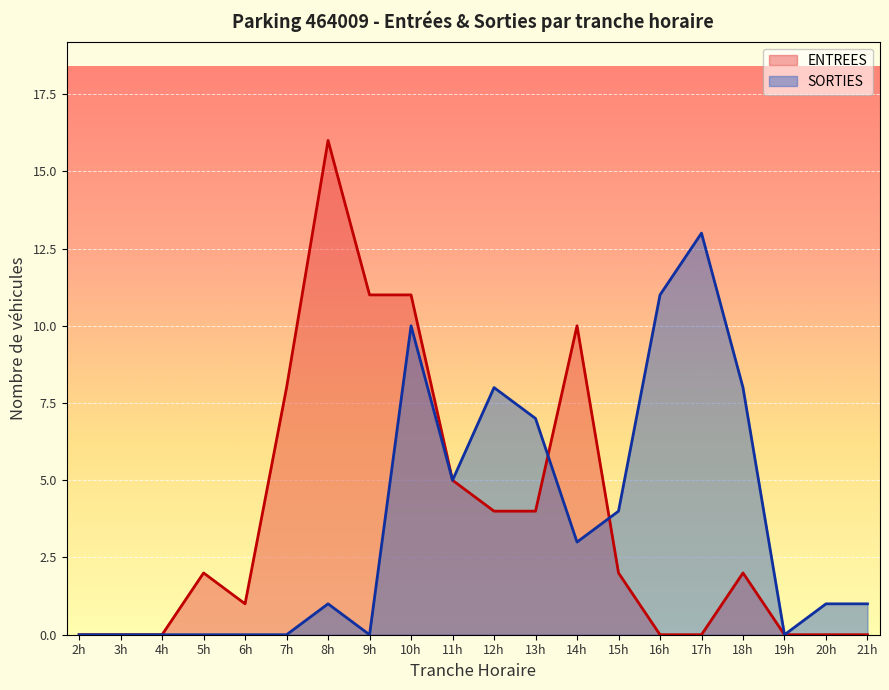

How many times do ENTREES and SORTIES cross each other?

2